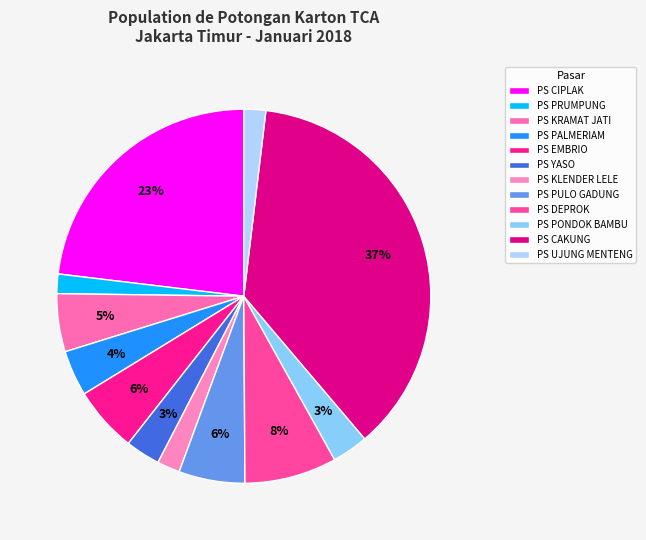

What percentage is the PS PULO GADUNG slice, to the nearest percent?

6%